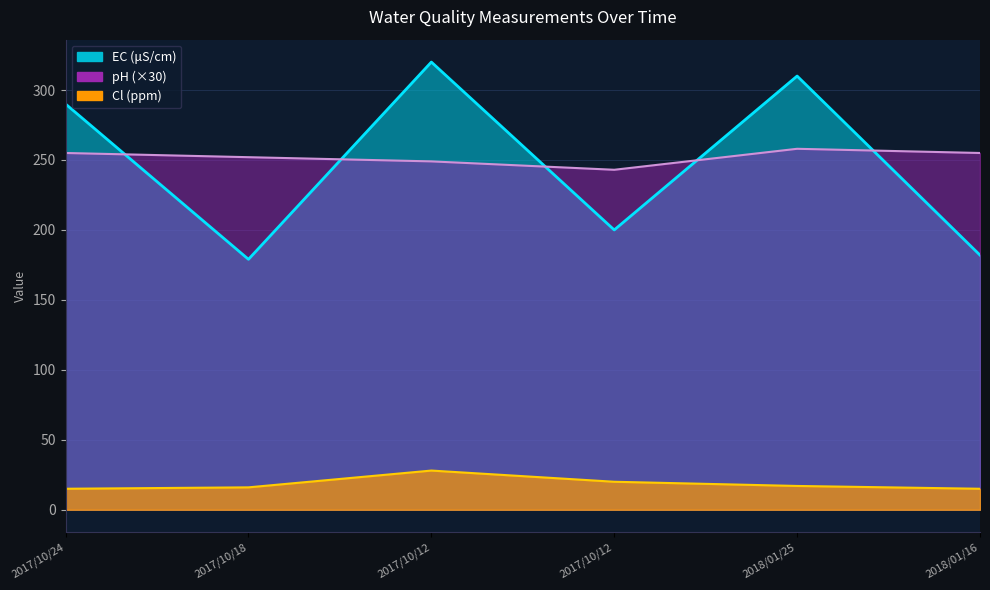

Which label corresponds to the largest value in the chart?

2017/10/12